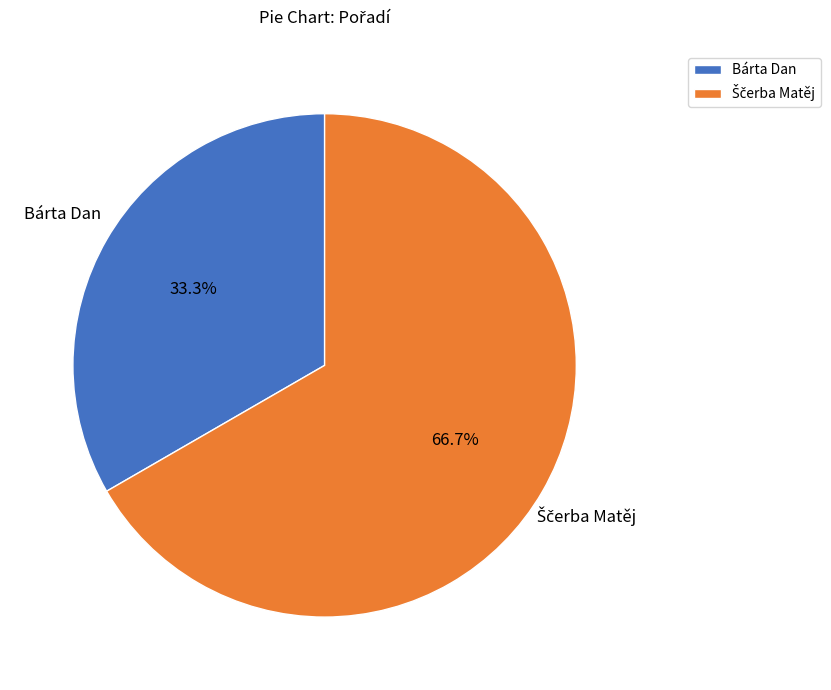

Does any single category account for the majority?

Yes